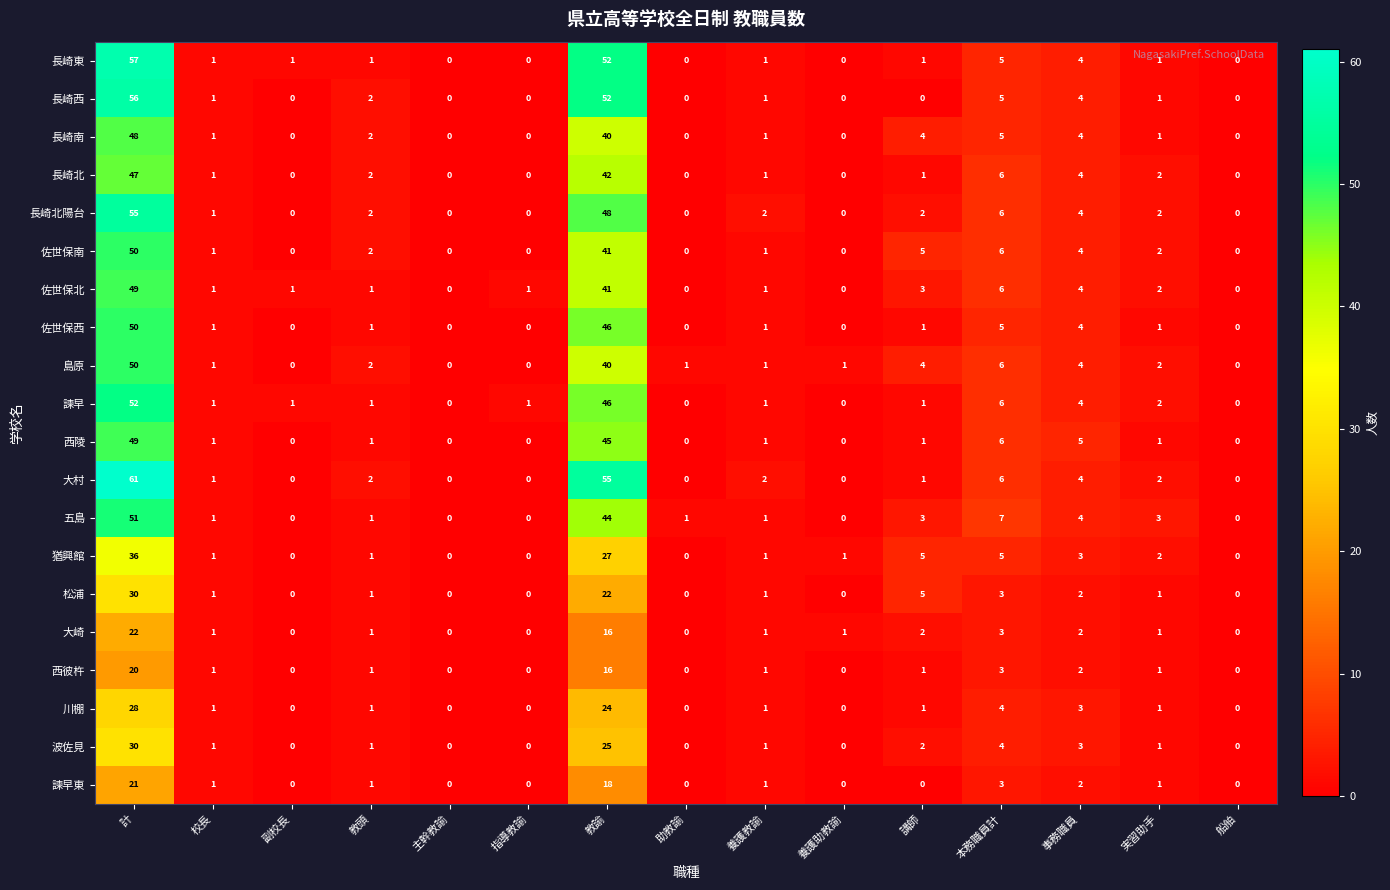

How many data points does each series have?

15